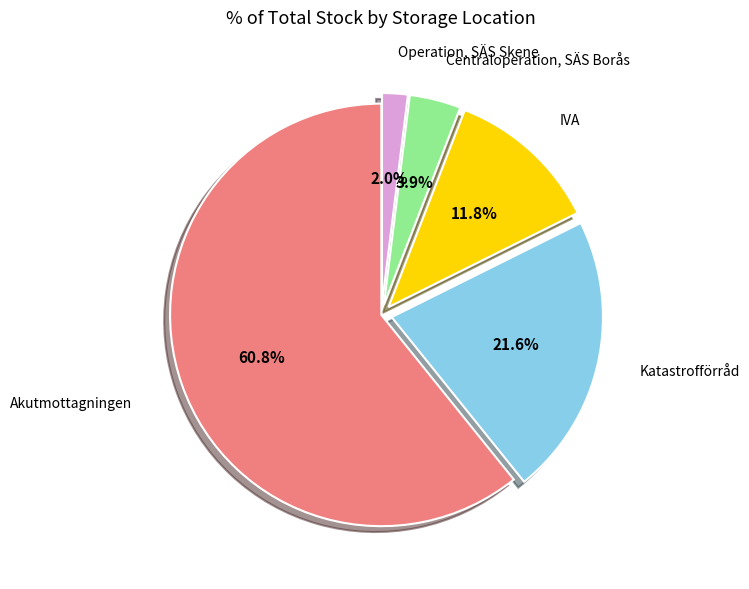

To the nearest percent, what is the difference between the largest and smallest slice percentages?

59%